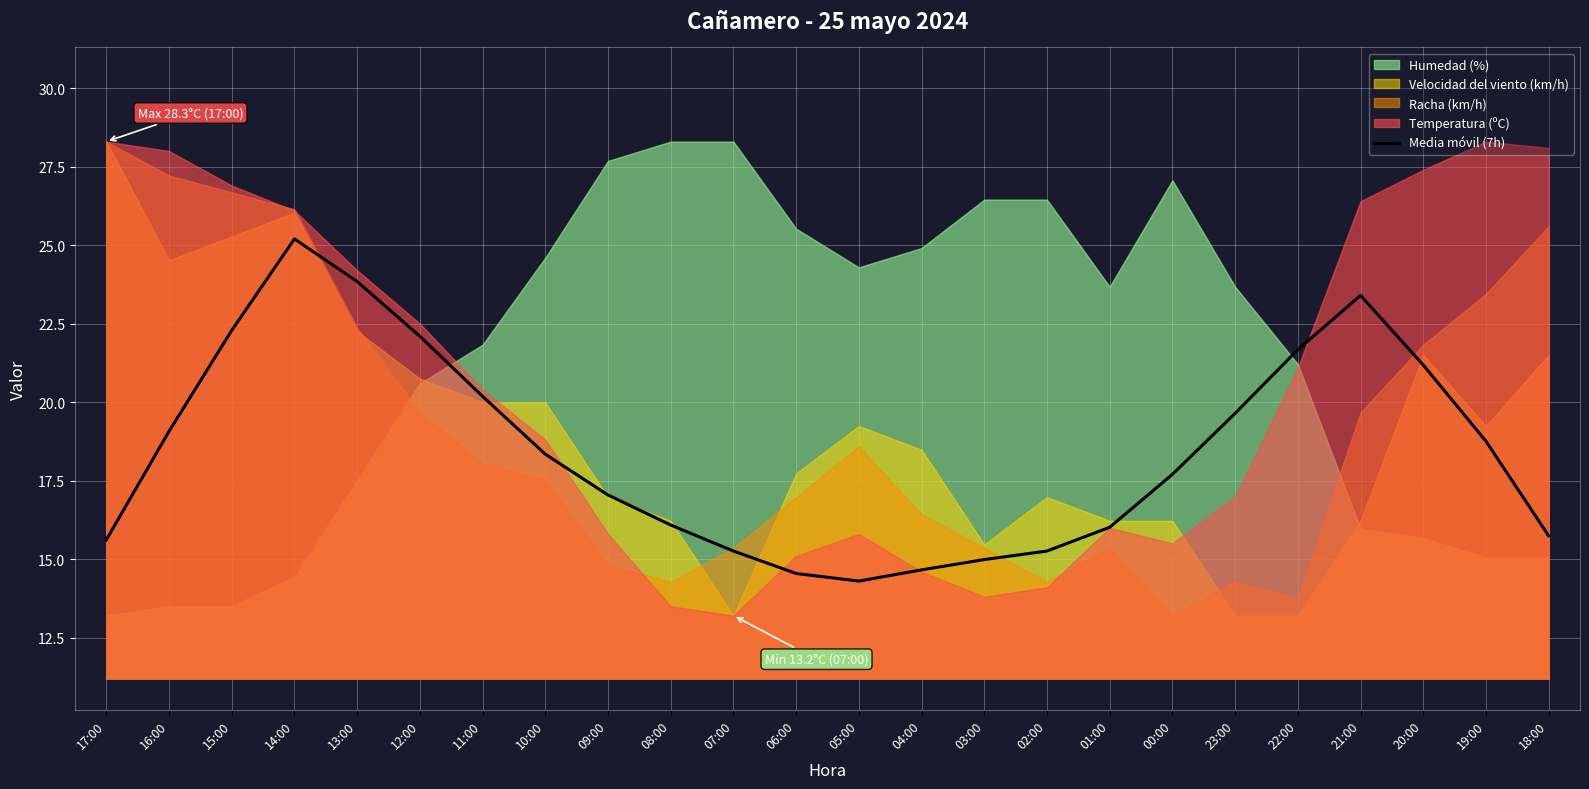

Reading right to left, transcribe all the data shown in this chart.

15.7	18.8	21.2	23.4	21.7	19.6	17.7	16.0	15.3	15.0	14.7	14.3	14.5	15.3	16.1	17.0	18.3	20.2	22.1	23.8	25.2	22.3	19.1	15.6